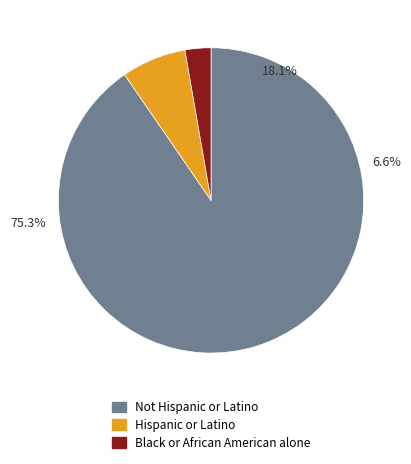

How many slices are in this pie chart?

3